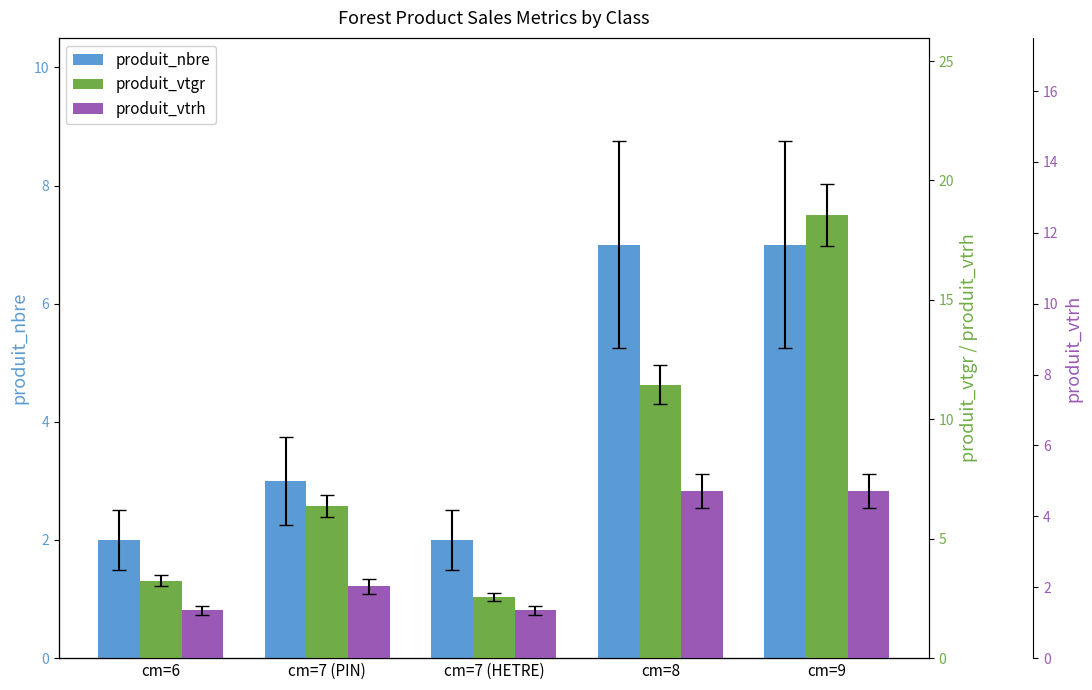

Which series changed the most between cm=7 (HETRE) and cm=8?

produit_vtgr